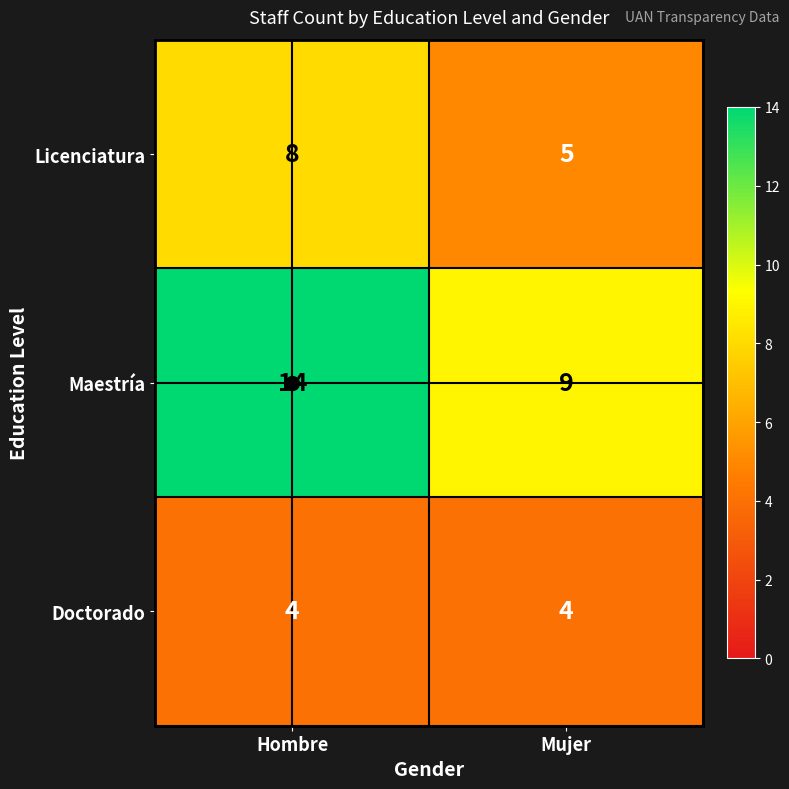

The Doctorado series shows 6 at Mujer. True or false?

False